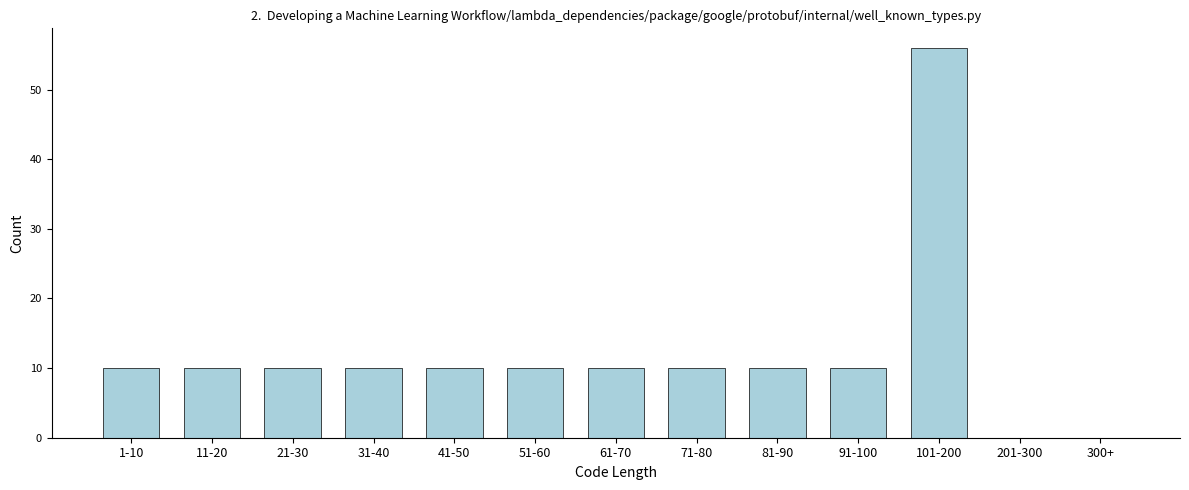

Reading left to right, list all the values displayed in this chart.

1-10=10	11-20=10	21-30=10	31-40=10	41-50=10	51-60=10	61-70=10	71-80=10	81-90=10	91-100=10	101-200=56	201-300=0	300+=0